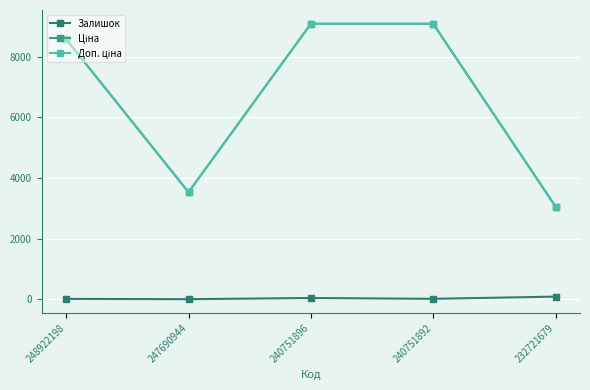

What is the greatest value displayed?

9092.0